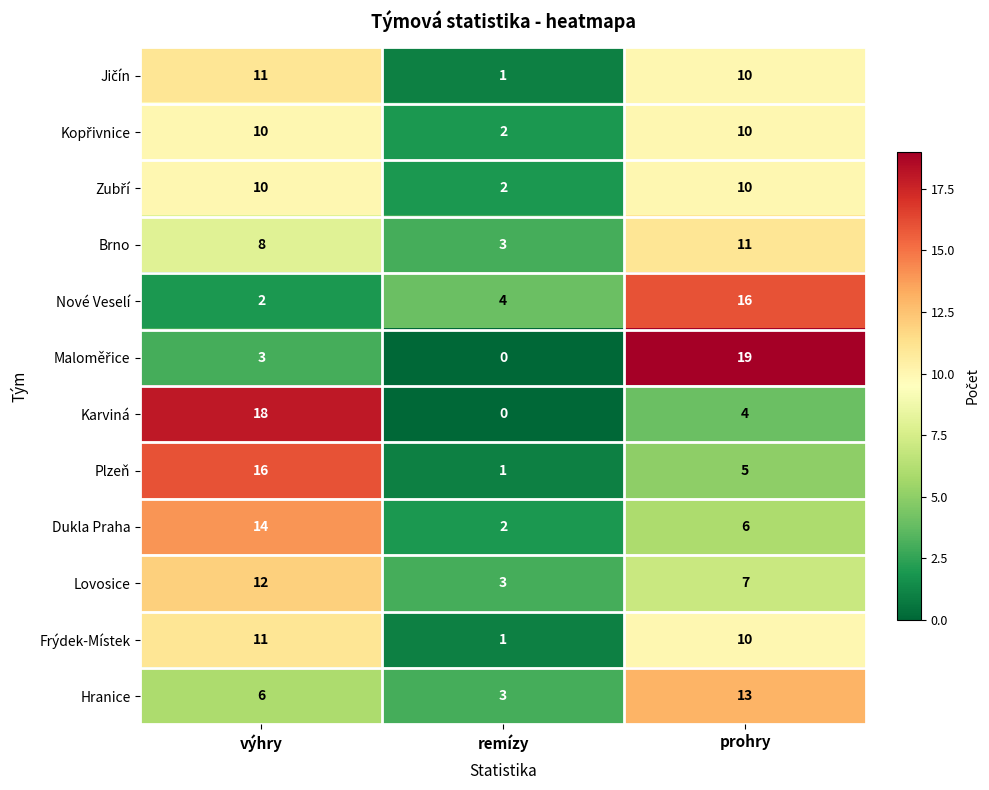

Where is Frýdek-Místek nearest to the value 6?

prohry